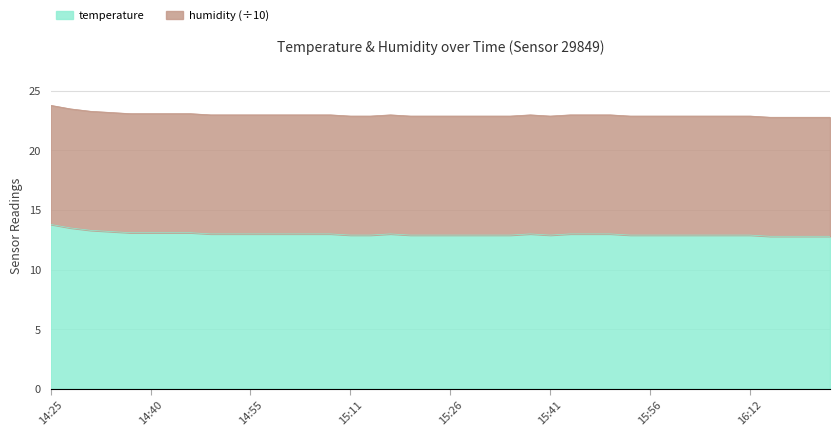

Is it true that the value at 15:14 is 21.1?

False